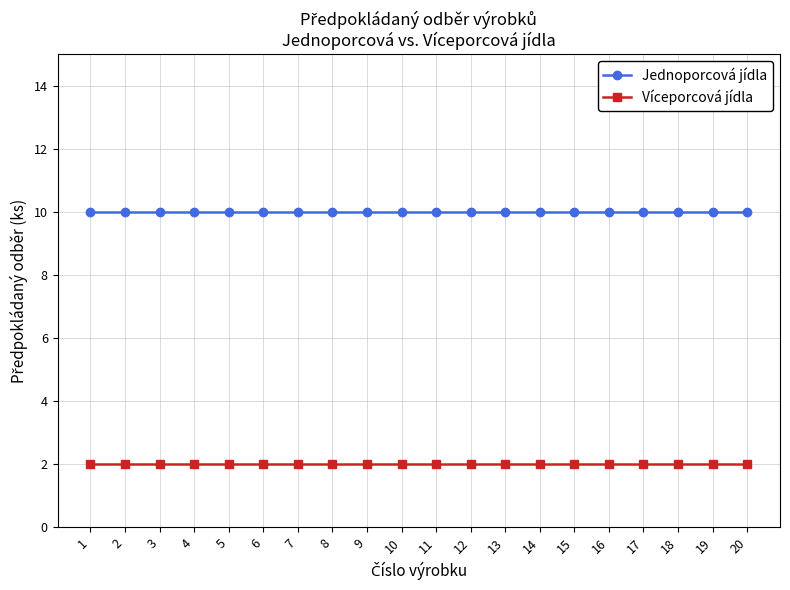

Reading left to right, list all the values displayed in this chart.

Jednoporcová jídla: 1=10	2=10	3=10	4=10	5=10	6=10	7=10	8=10	9=10	10=10	11=10	12=10	13=10	14=10	15=10	16=10	17=10	18=10	19=10	20=10
Víceporcová jídla: 1=2	2=2	3=2	4=2	5=2	6=2	7=2	8=2	9=2	10=2	11=2	12=2	13=2	14=2	15=2	16=2	17=2	18=2	19=2	20=2